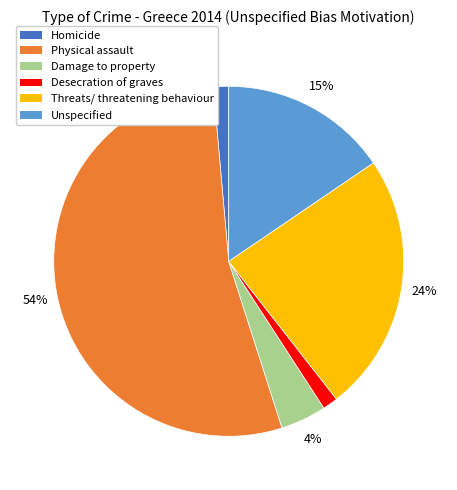

Does Physical assault account for over 50% of the chart?

Yes